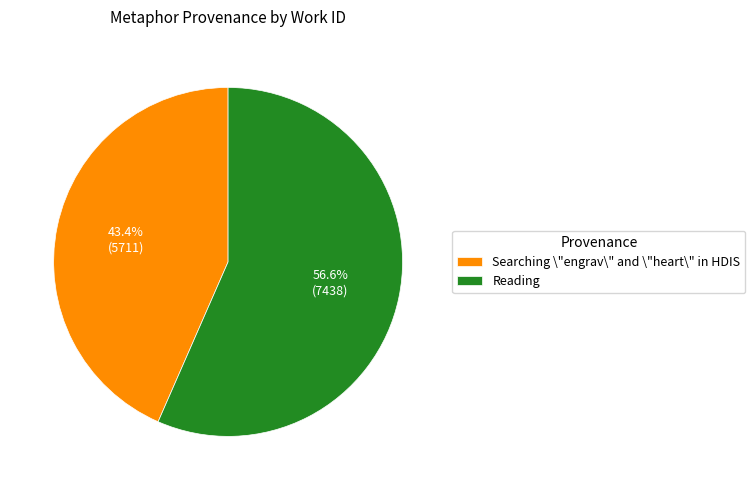

What is the ratio of the value at Searching \"engrav\" and \"heart\" in HDIS to the value at Reading?

0.8